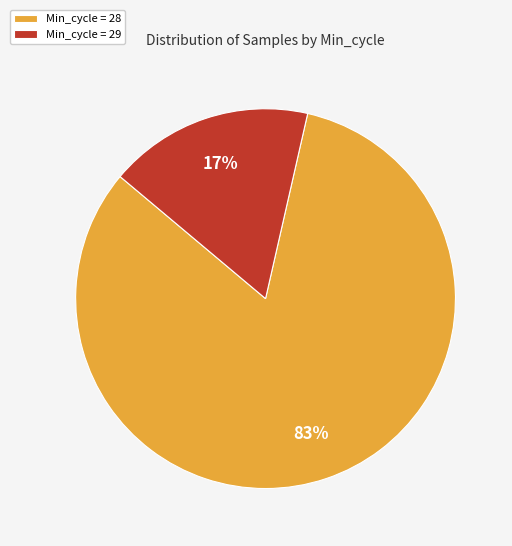

Is there a majority slice in this chart?

Yes